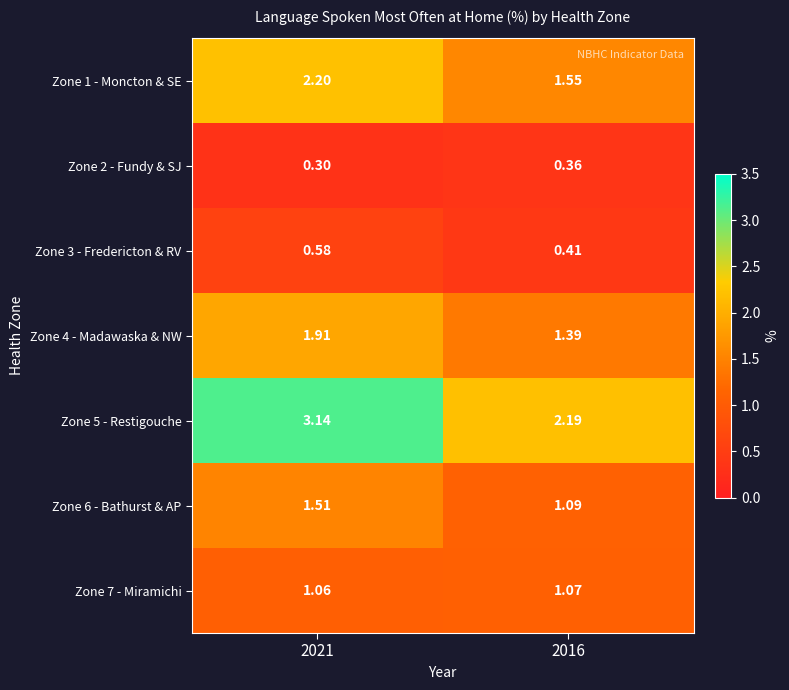

Is the value of Zone 7 - Miramichi at 2021 greater than the value of Zone 4 - Madawaska & NW at 2021?

No